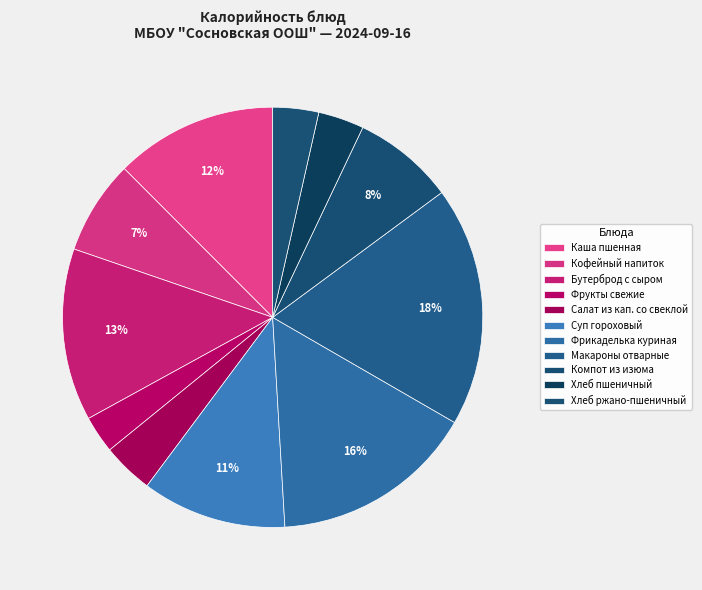

How many slices are in this pie chart?

11